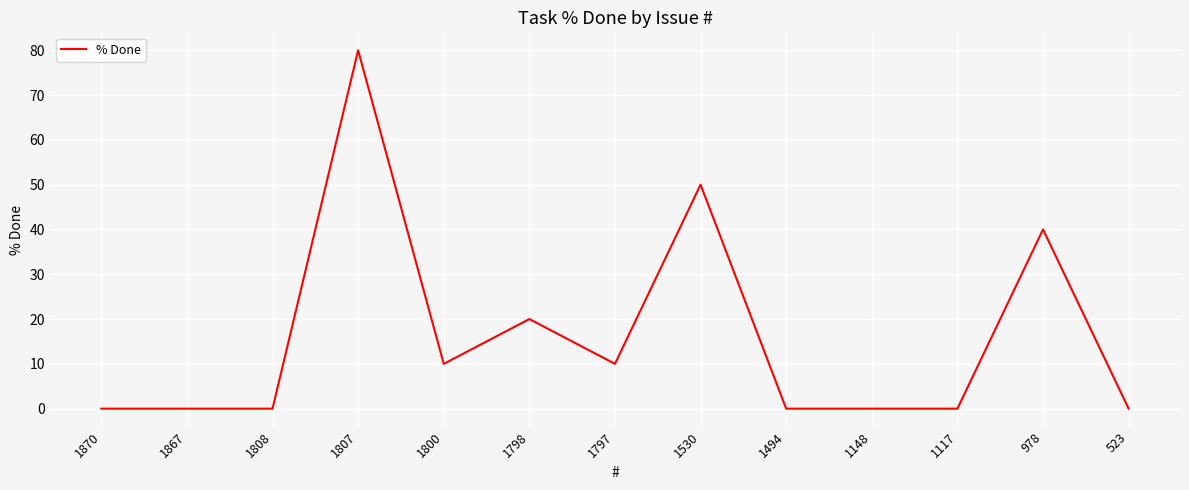

Reading right to left, transcribe all the data shown in this chart.

0	40	0	0	0	50	10	20	10	80	0	0	0